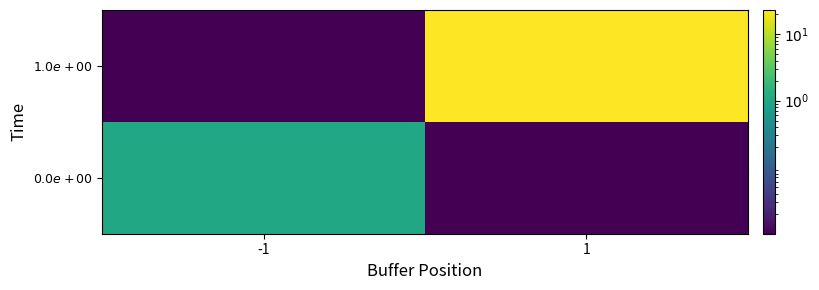

Which series has the largest total across all categories?

$1.0e+00$